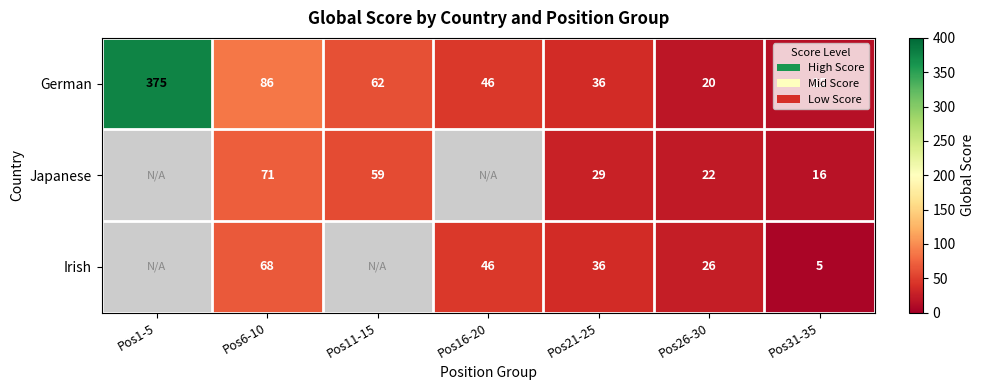

The value of German at Pos1-5 is 561.5. True or false?

False